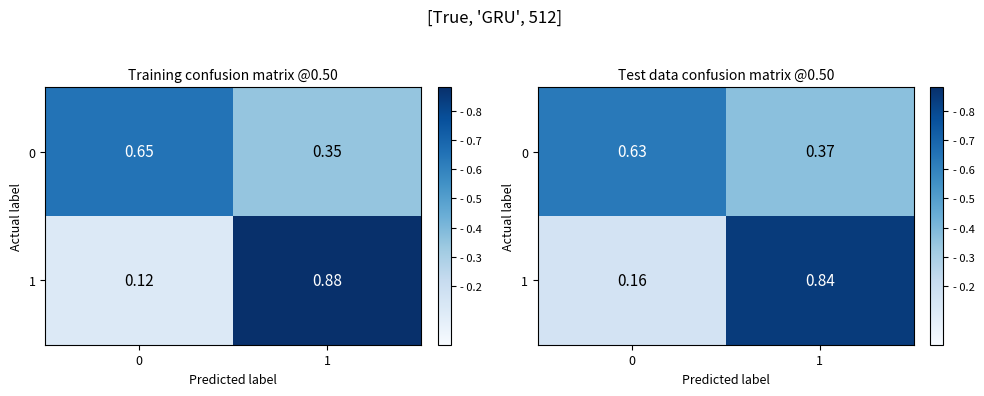

What is the difference between the maximum and minimum values in the 0 series?

0.3